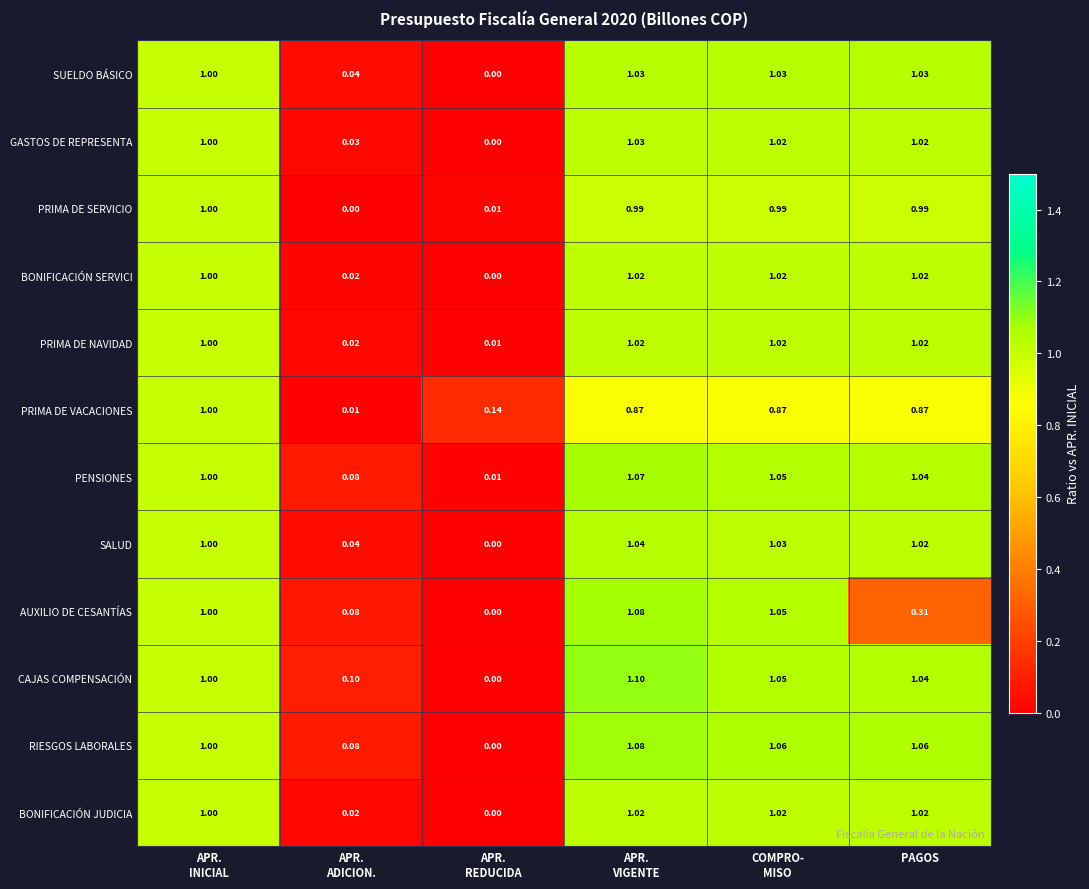

Which series has the largest range (max minus min)?

CAJAS COMPENSACIÓN